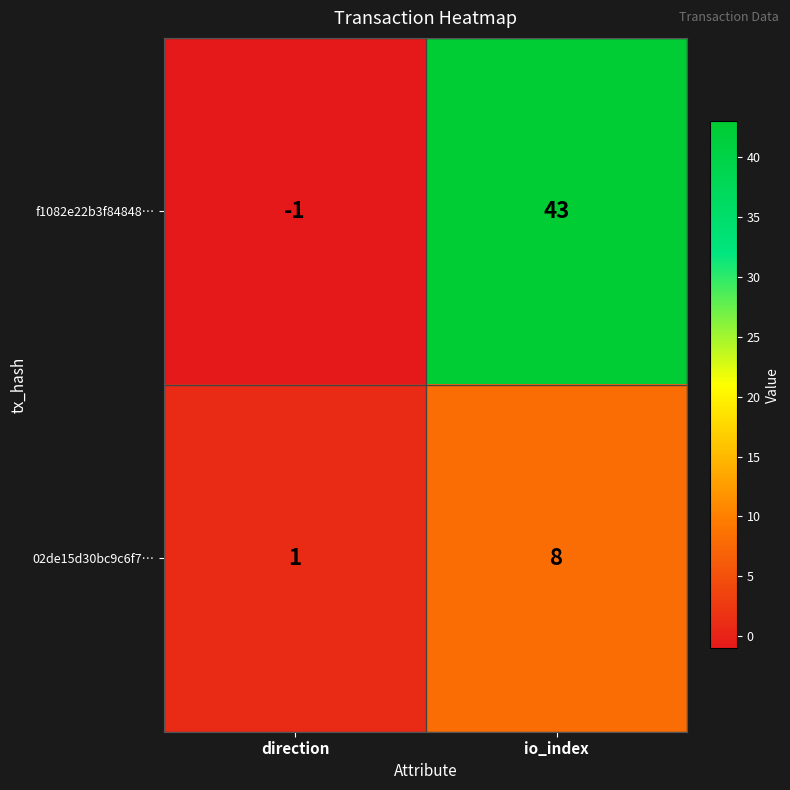

Which series has the widest spread of values?

f1082e22b3f84848…